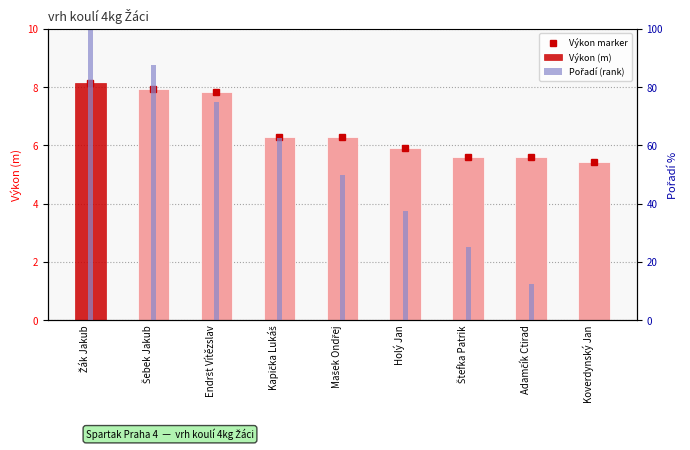

How many data points in Pořadí (rank) are less than 50?

4